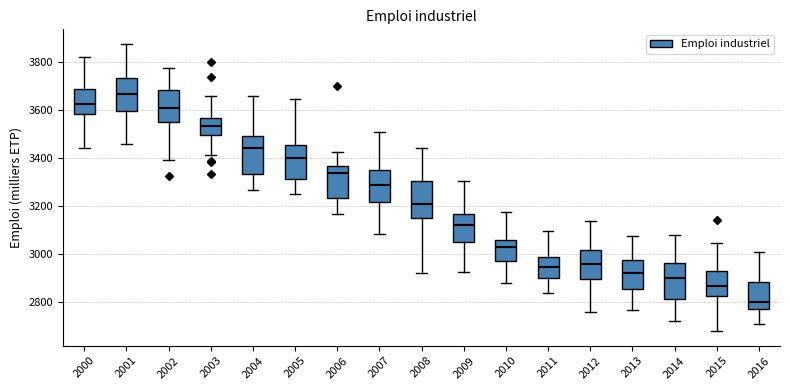

Which box has the highest median line?

2001